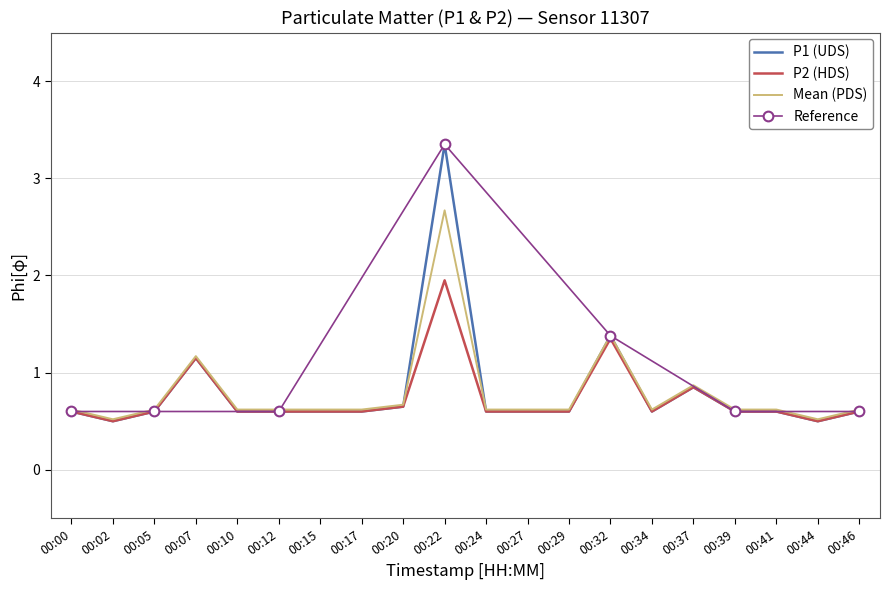

At which category does P2 reach its first local valley?

00:02